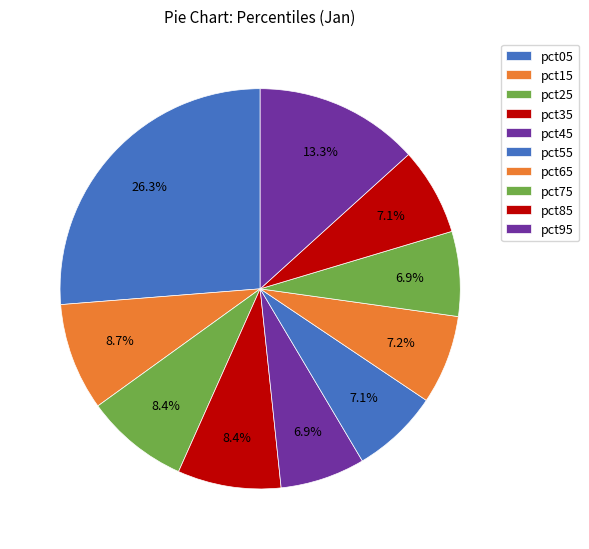

Does any single category account for the majority?

No